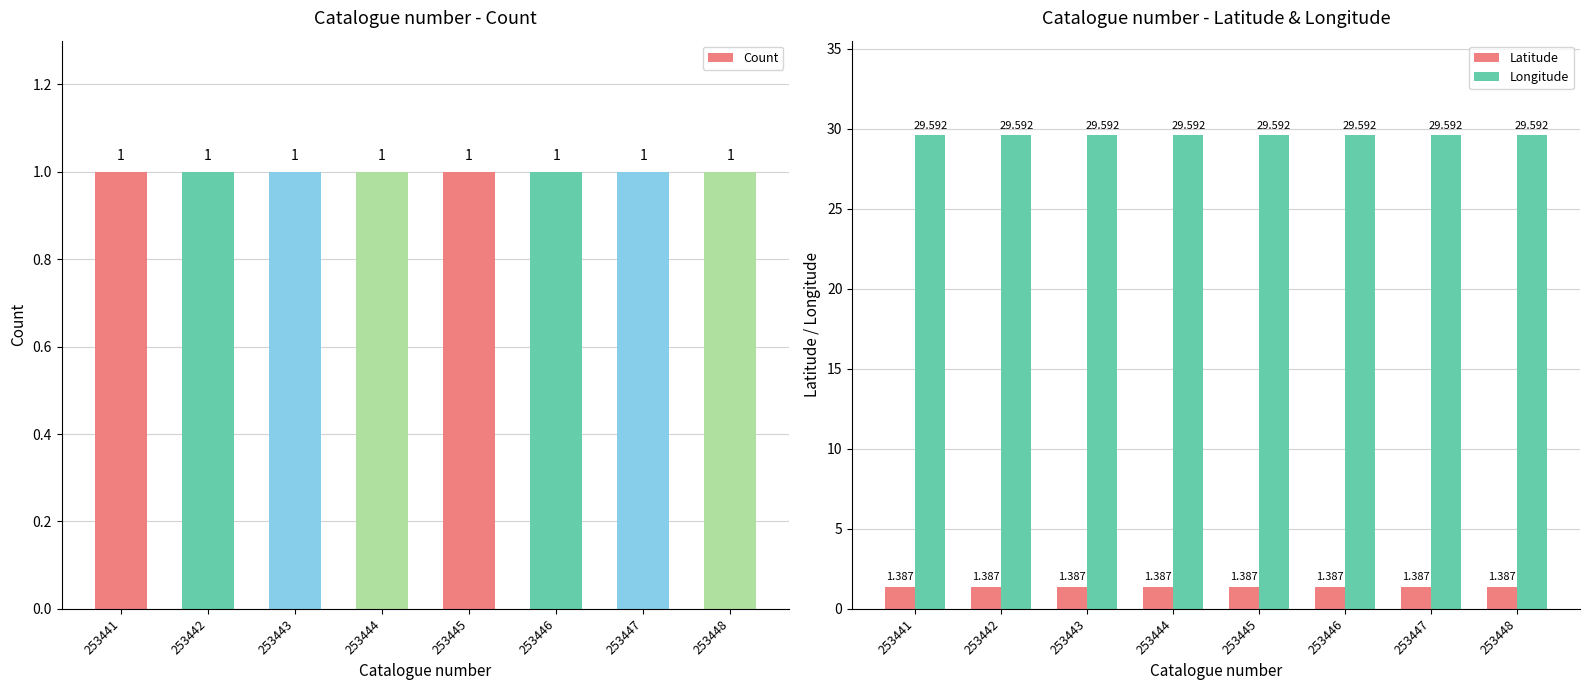

Reading left to right, list all the values displayed in this chart.

Count: 253441=1.0	253442=1.0	253443=1.0	253444=1.0	253445=1.0	253446=1.0	253447=1.0	253448=1.0
Latitude: 253441=1.4	253442=1.4	253443=1.4	253444=1.4	253445=1.4	253446=1.4	253447=1.4	253448=1.4
Longitude: 253441=29.6	253442=29.6	253443=29.6	253444=29.6	253445=29.6	253446=29.6	253447=29.6	253448=29.6